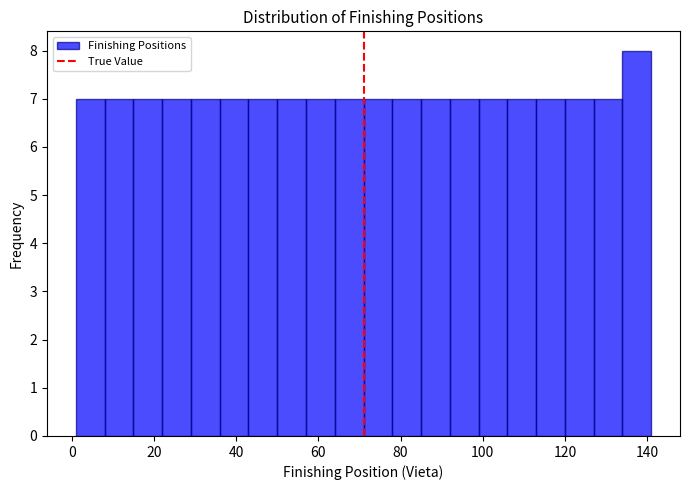

Read against the x-axis, roughly where is the centre of the tallest bar?

138